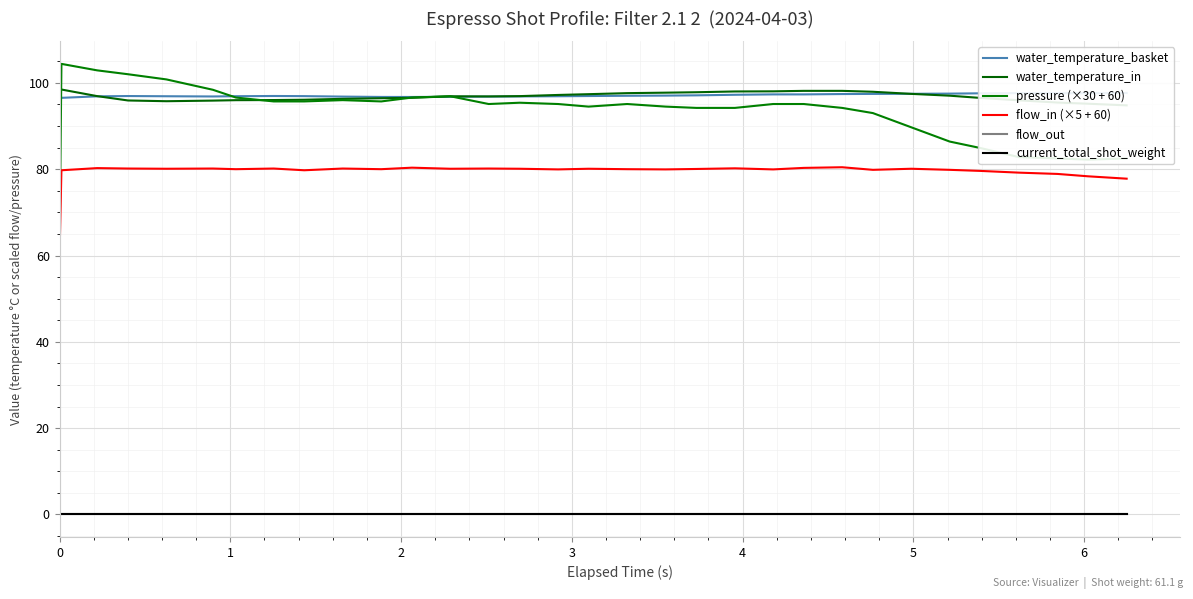

At which category does flow_in (×5 + 60) reach its first local valley?

4